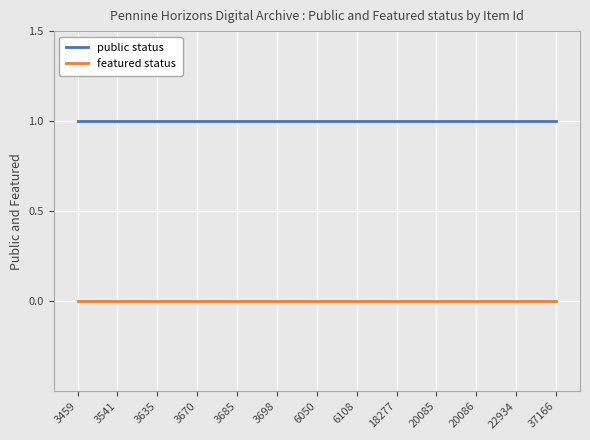

What are all the series names shown in the legend?

public status, featured status